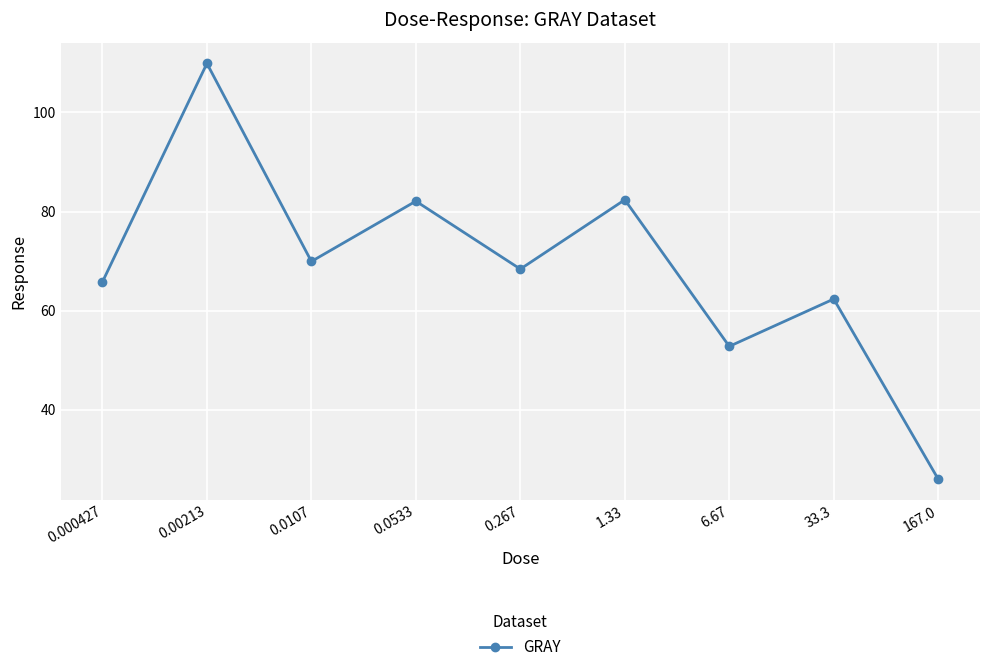

True or false: the data shows 194.1 at 0.00213.

False